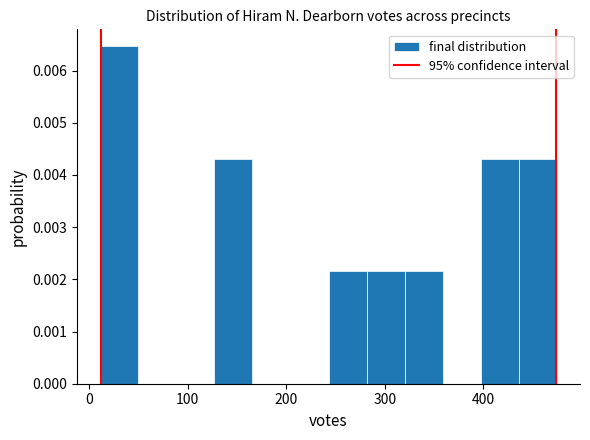

Around what value on the x-axis is the tallest bar? Give the approximate position of its centre, as read against the axis.

30